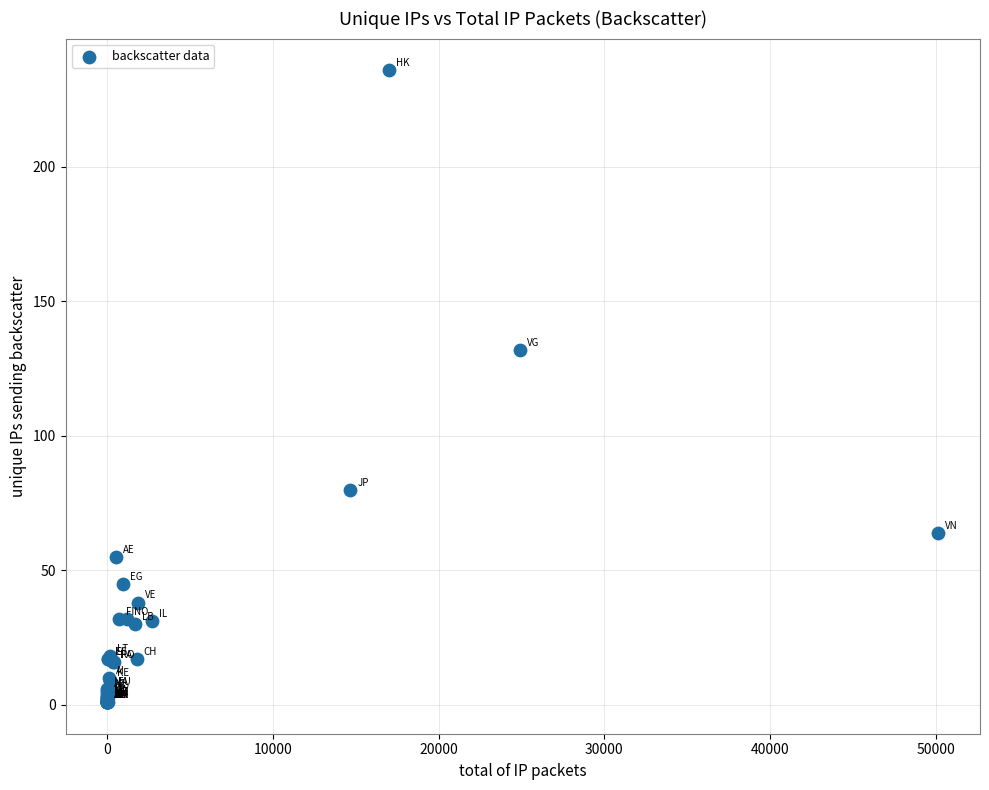

What Y value in the scatter plot is closest to 118?

132